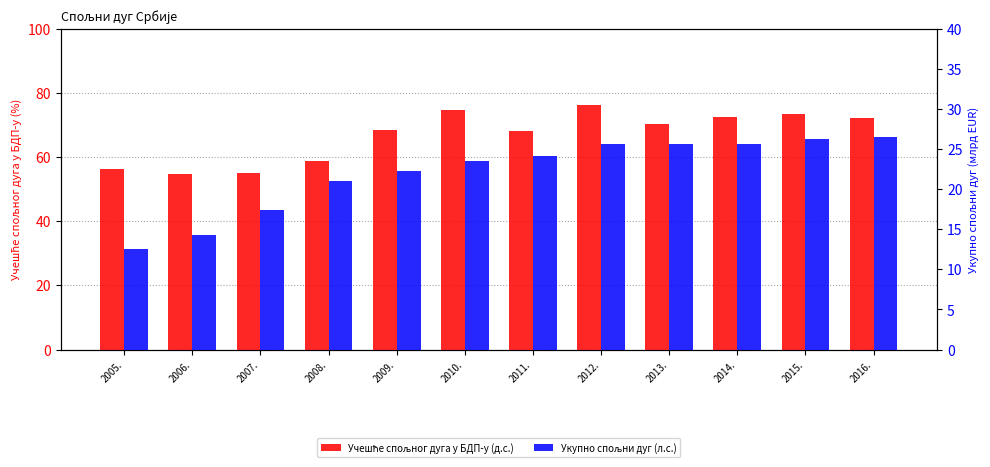

What is the average value of the Укупно спољни дуг (л.с.) series?

22.1